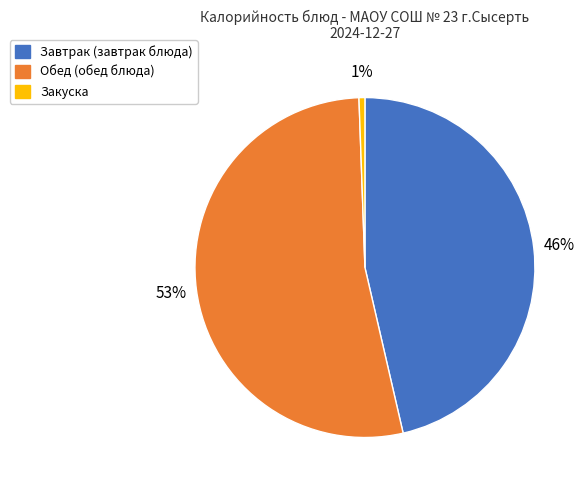

To the nearest percent, what is the difference between the largest and smallest slice percentages?

52%